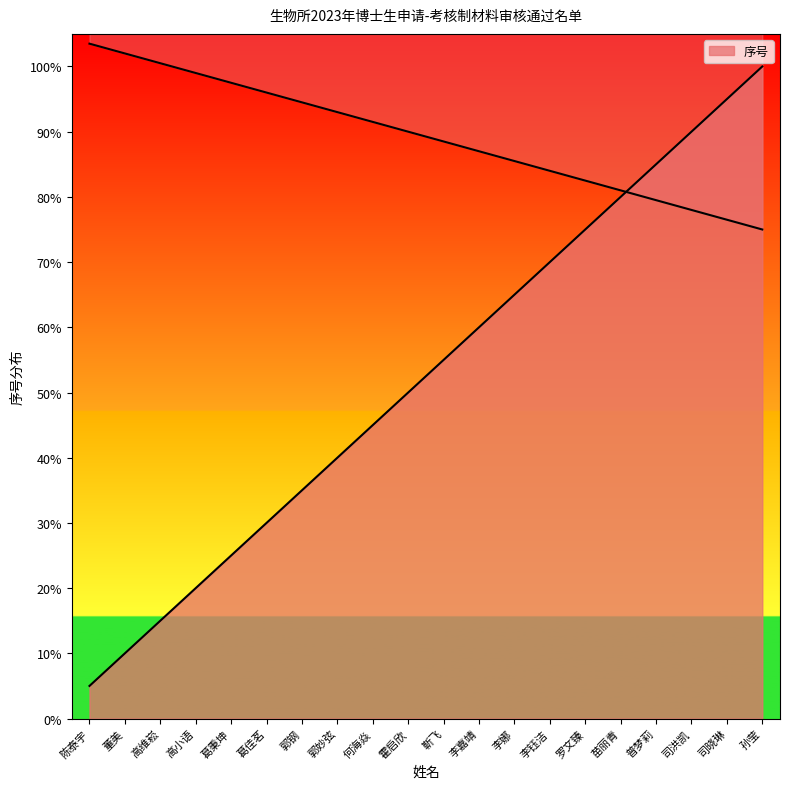

Which category has the highest value across all series?

孙莹